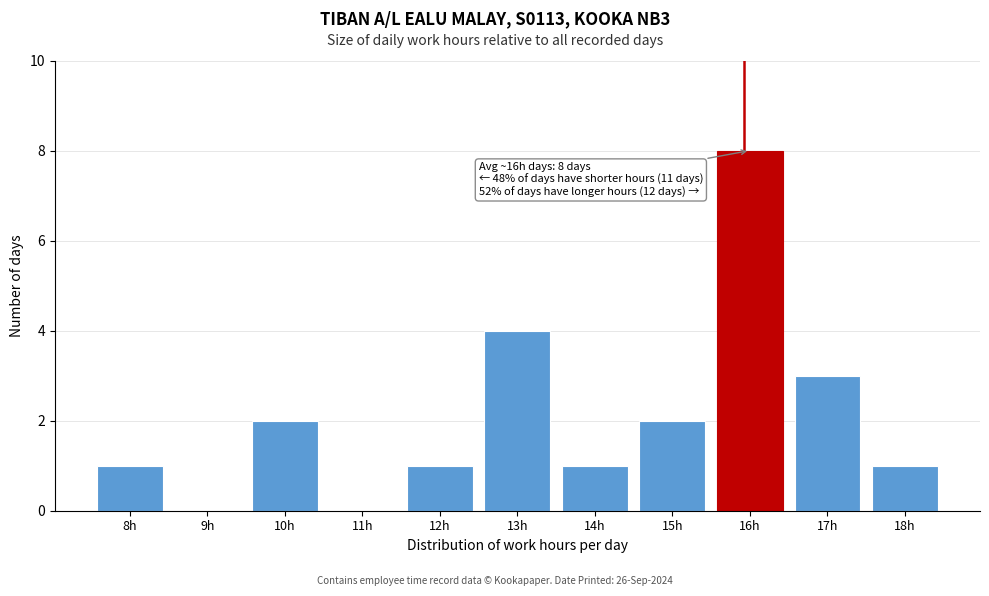

Reading right to left, what are all the values shown in this chart?

18h=1	17h=3	16h=8	15h=2	14h=1	13h=4	12h=1	11h=0	10h=2	9h=0	8h=1